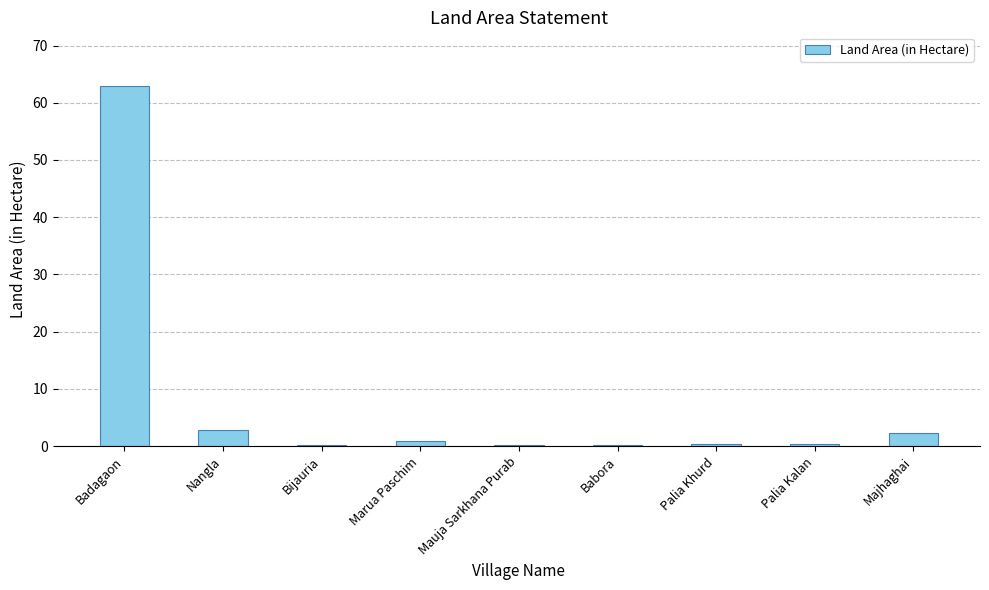

Are the bars horizontal?

No